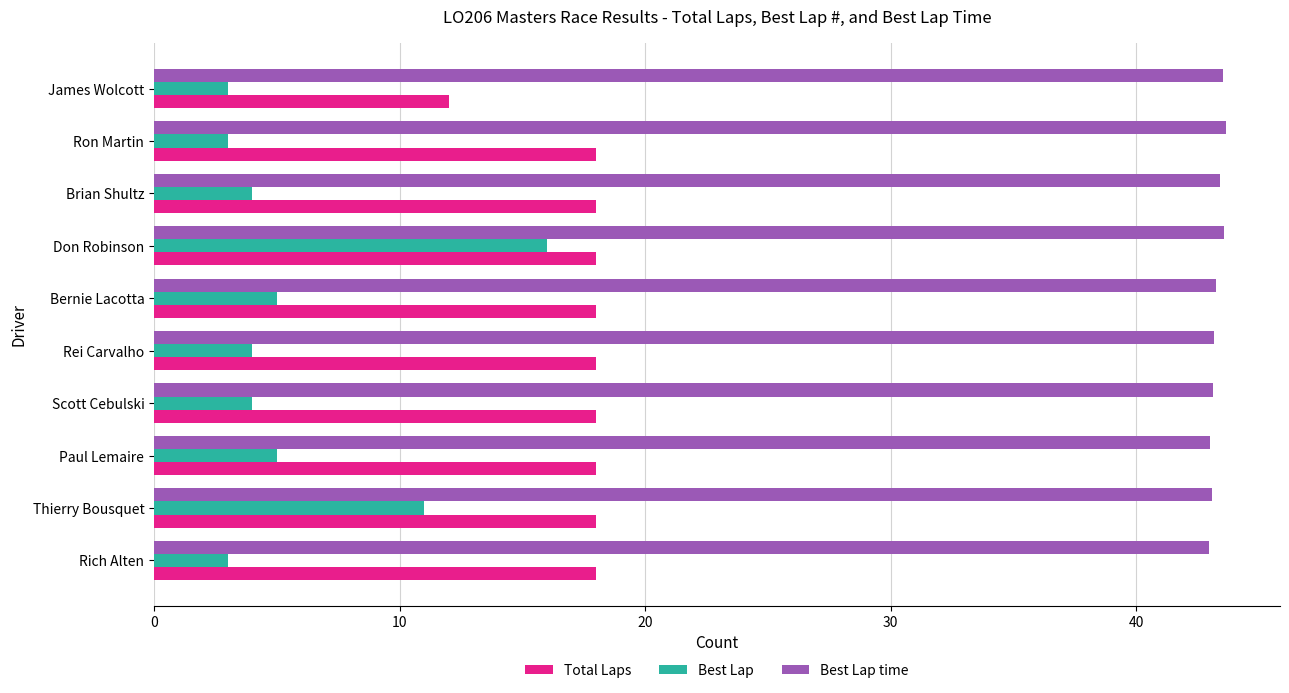

What are all the series names shown in the legend?

Total Laps, Best Lap, Best Lap time